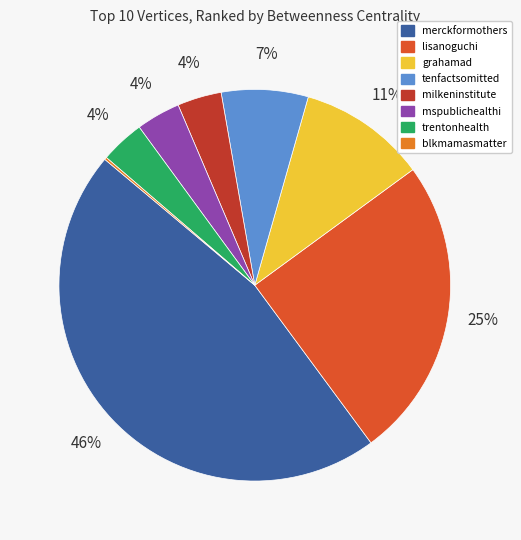

Between tenfactsomitted and milkeninstitute, which is larger?

tenfactsomitted